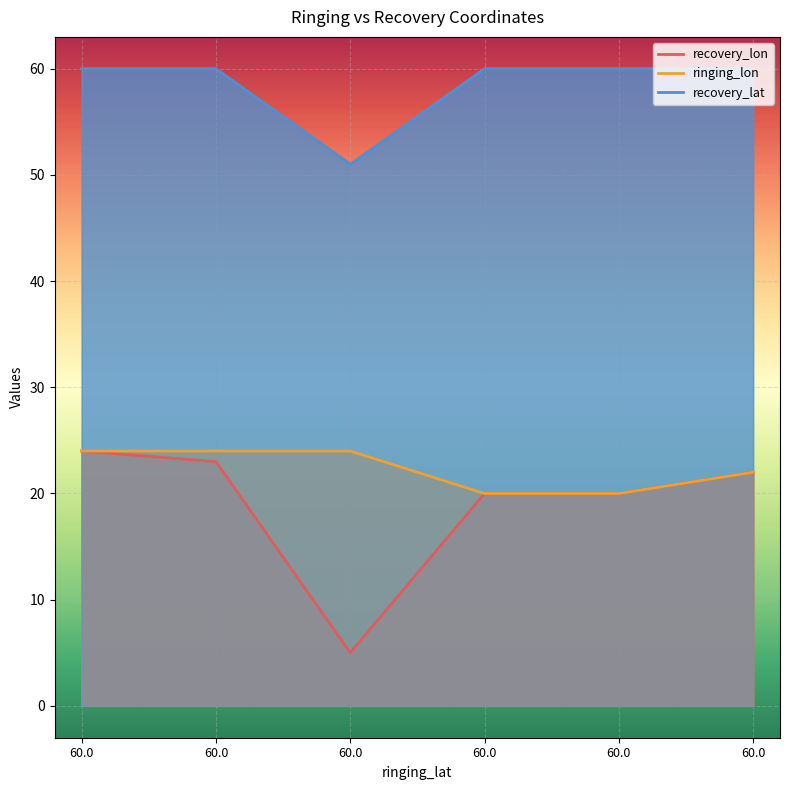

What is the sum of the recovery_lat values at 60.0 and 60.0?

120